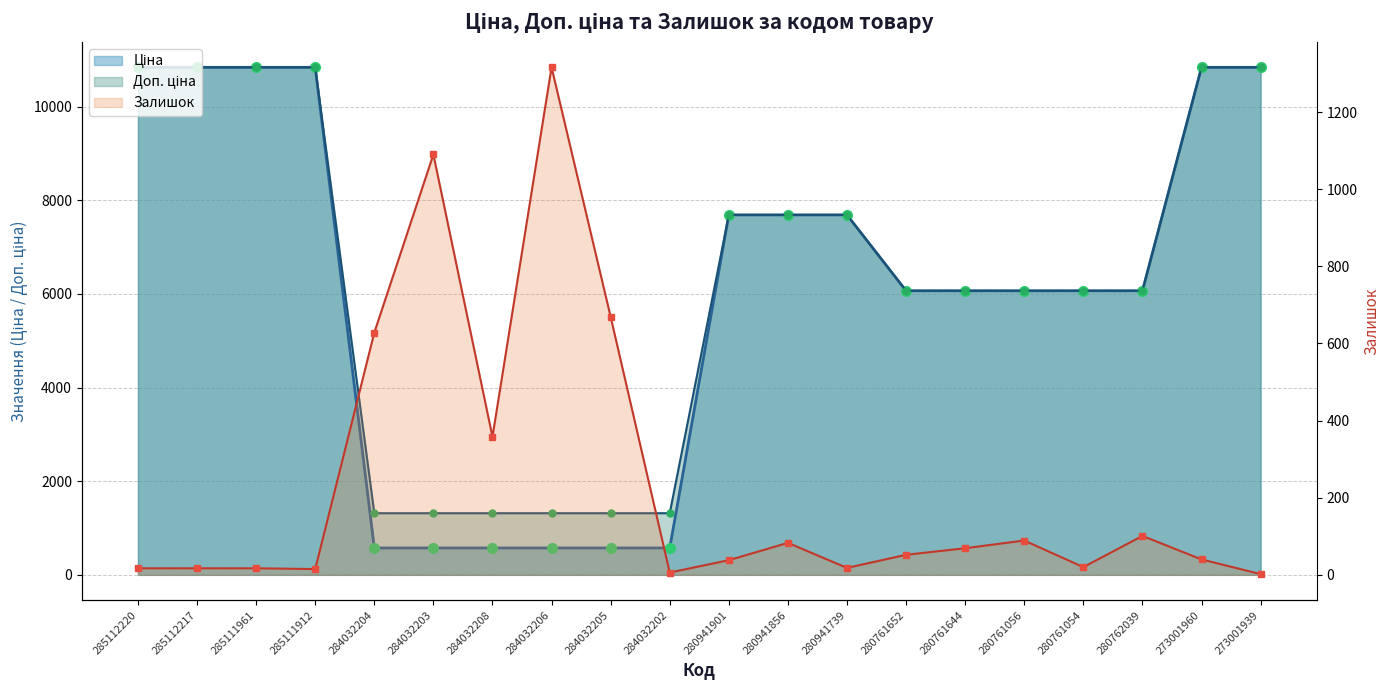

What is the spread (max minus min) of values at 273001939?

10838.1